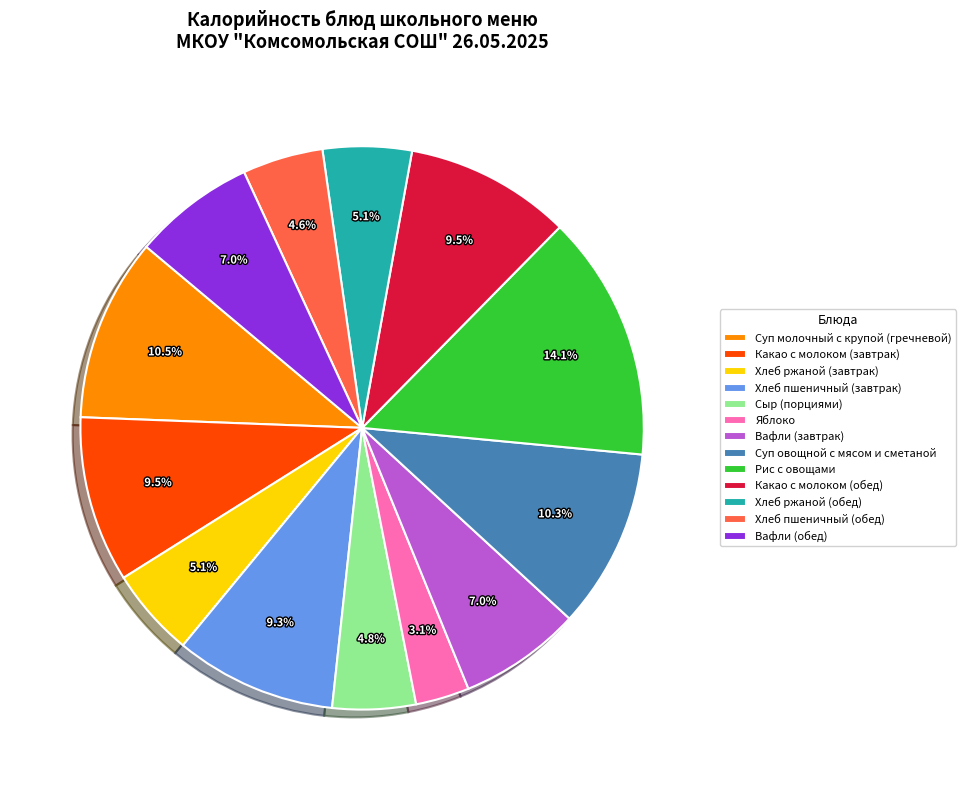

What is the smallest slice in the pie chart?

Яблоко